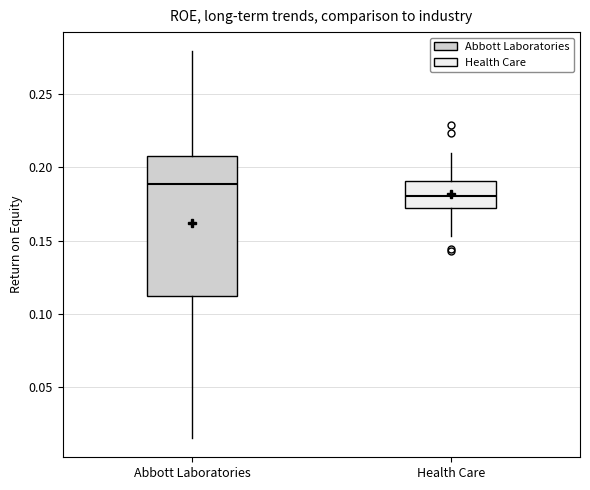

Comparing the boxes themselves (not the whiskers), which one is the tallest?

Abbott Laboratories